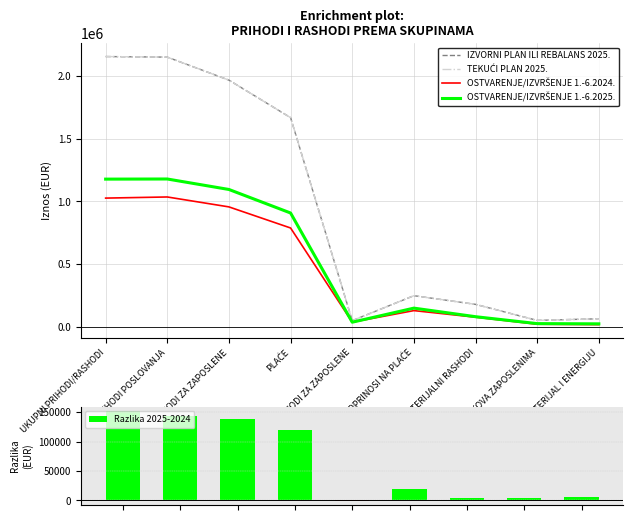

The IZVORNI PLAN ILI REBALANS 2025. series shows 2150469.0 at RASHODI POSLOVANJA. True or false?

True